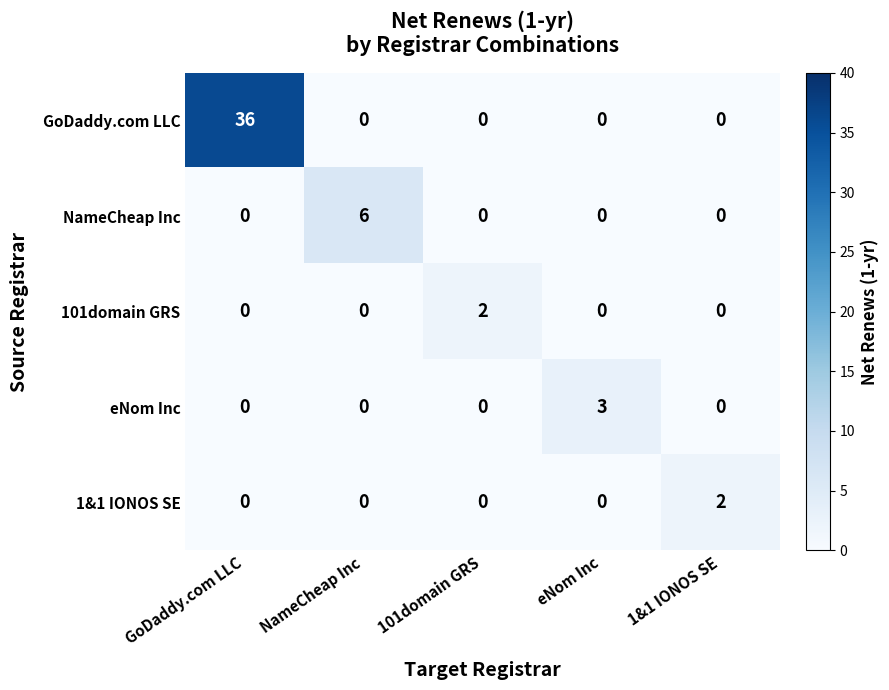

How many categories are shown in the chart?

5